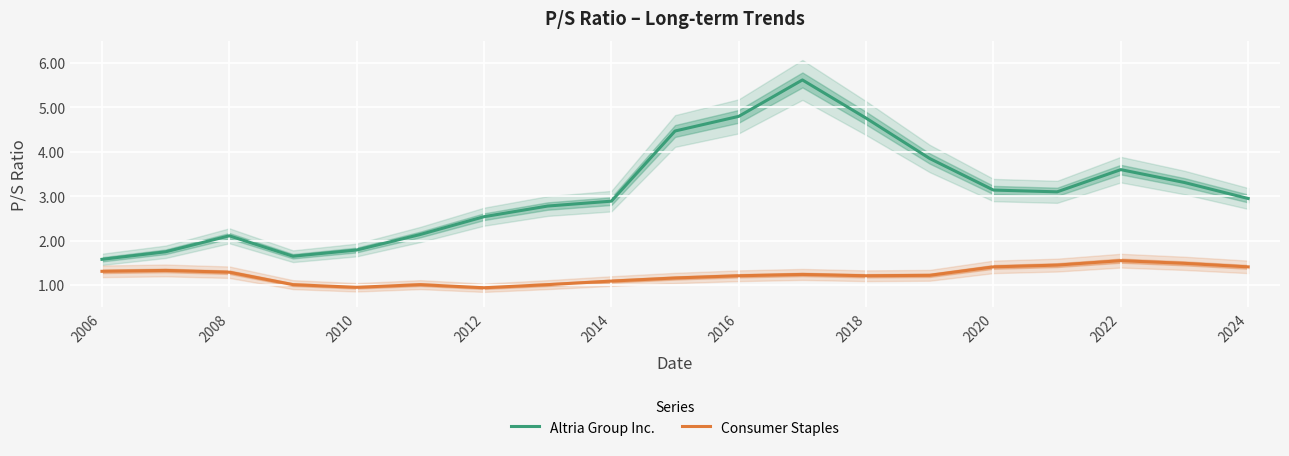

How many lines are shown in the chart?

2